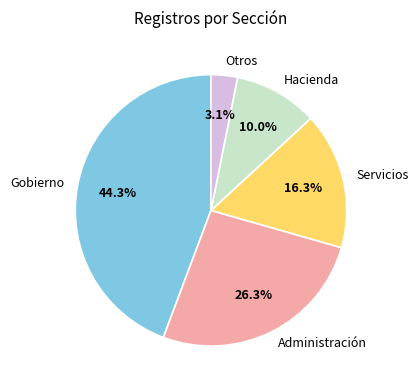

Which has a higher value, Gobierno or Otros?

Gobierno